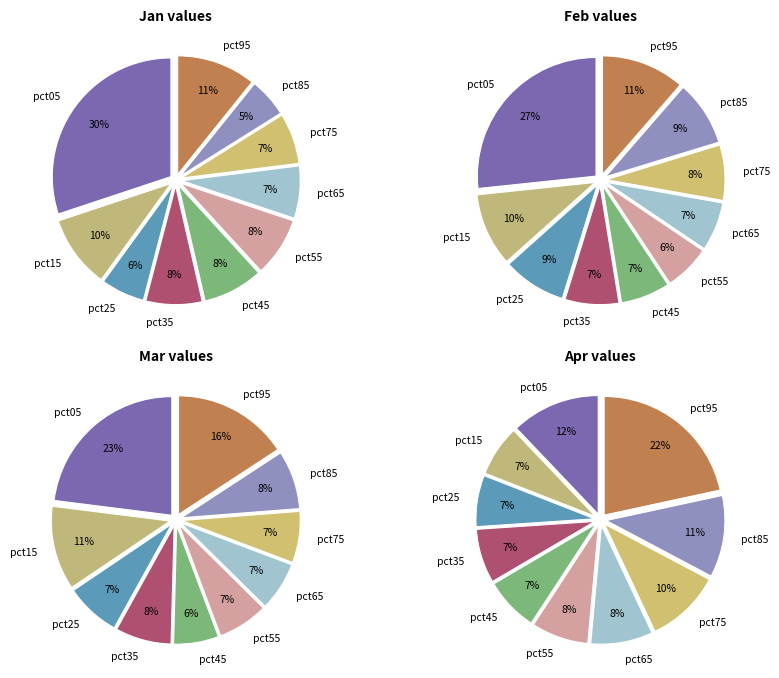

Is there any slice that represents more than half of the pie?

No